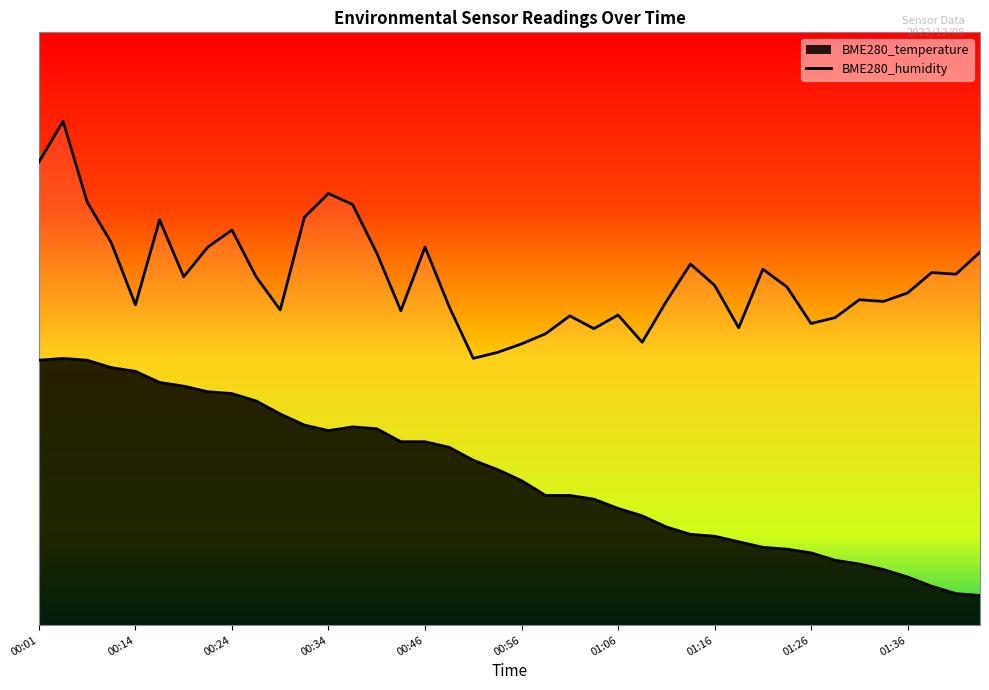

Is it true that BME280_humidity equals 50.2 at 01:18?

True